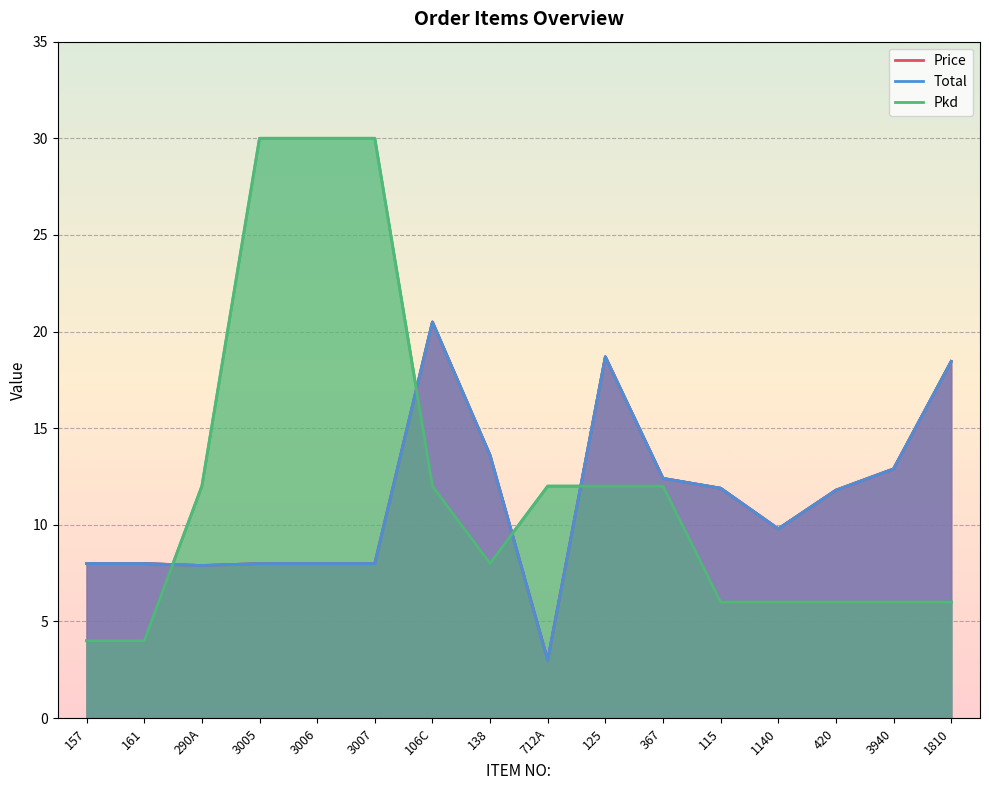

What is the difference between the highest and lowest values at 367?

0.4